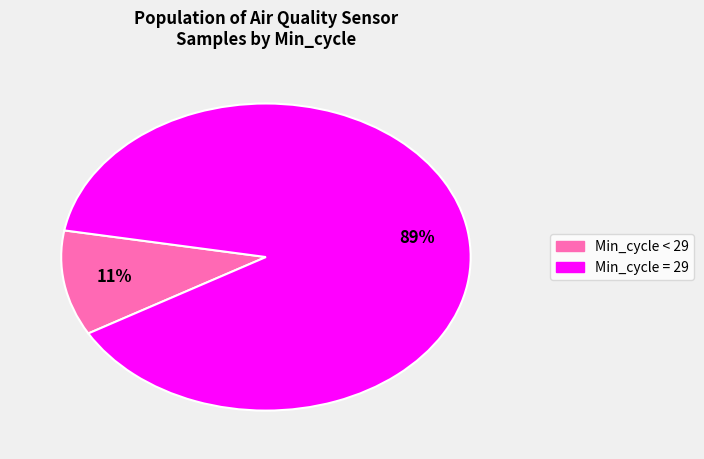

Does any single category account for the majority?

Yes